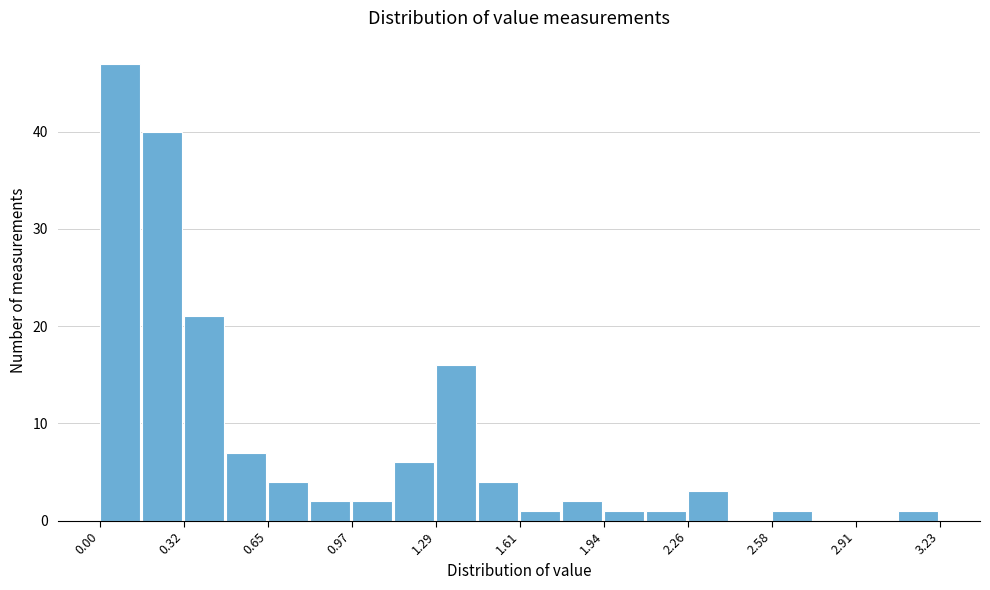

Read against the x-axis, roughly where is the centre of the tallest bar?

0.10